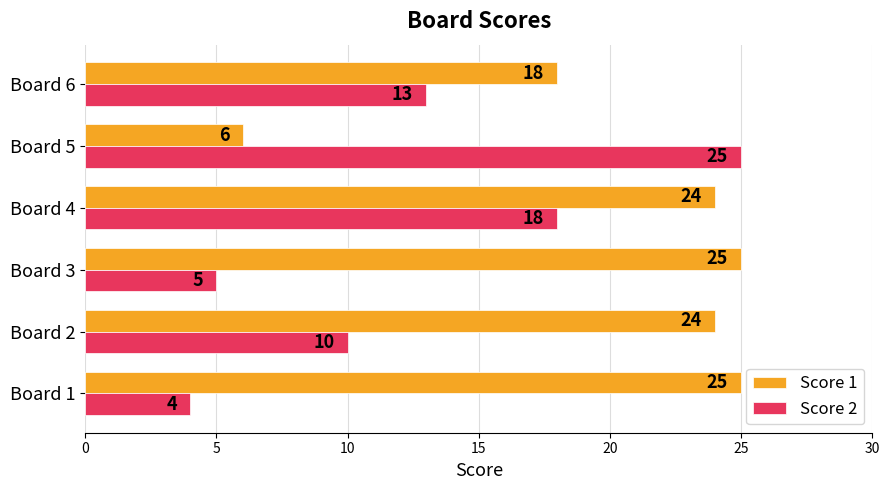

What is the lowest value of the Score 2 series?

4